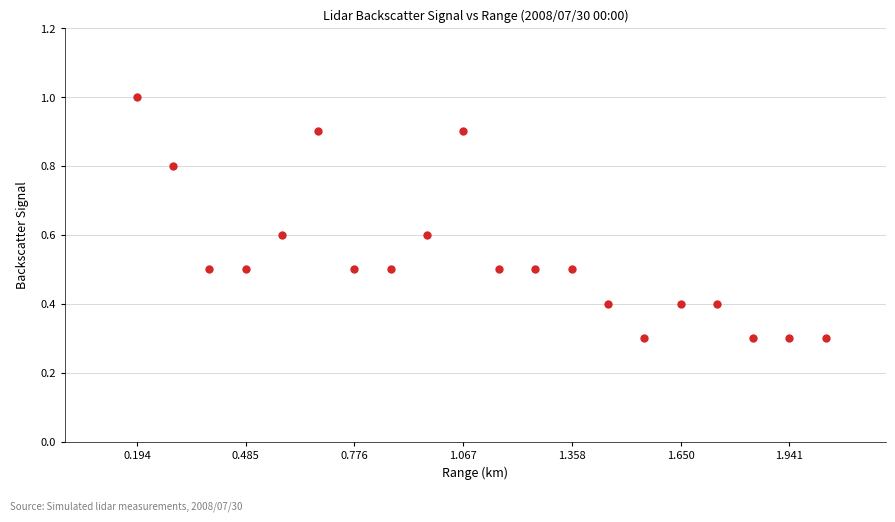

What is the range of X values (max minus min)?

1.8